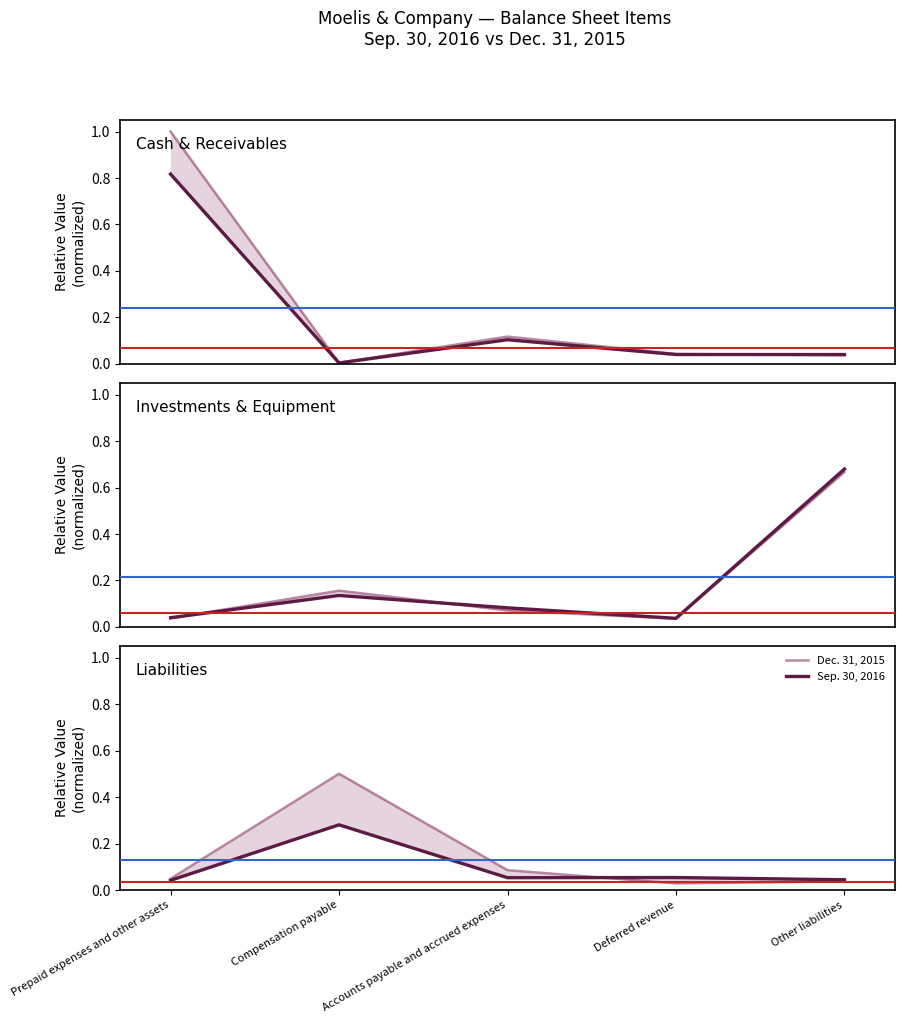

What is the sum of the Sep. 30, 2016 values at Accounts payable and accrued expenses and Prepaid expenses and other assets?

0.1